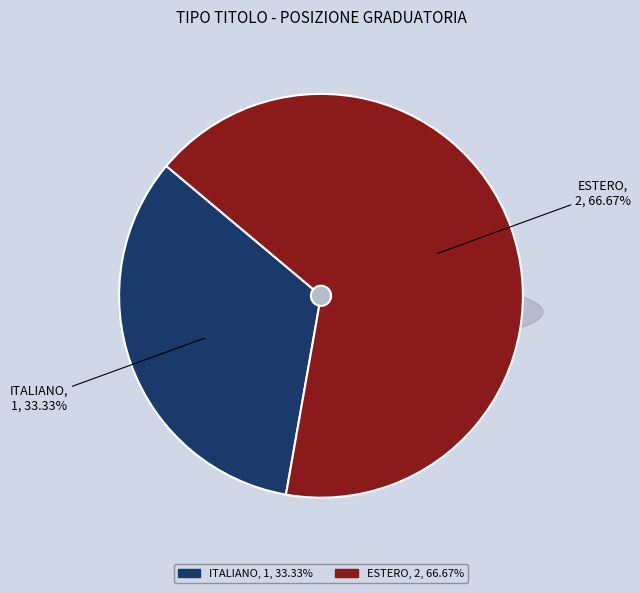

The ITALIANO slice represents 23% of the pie. True or false?

False